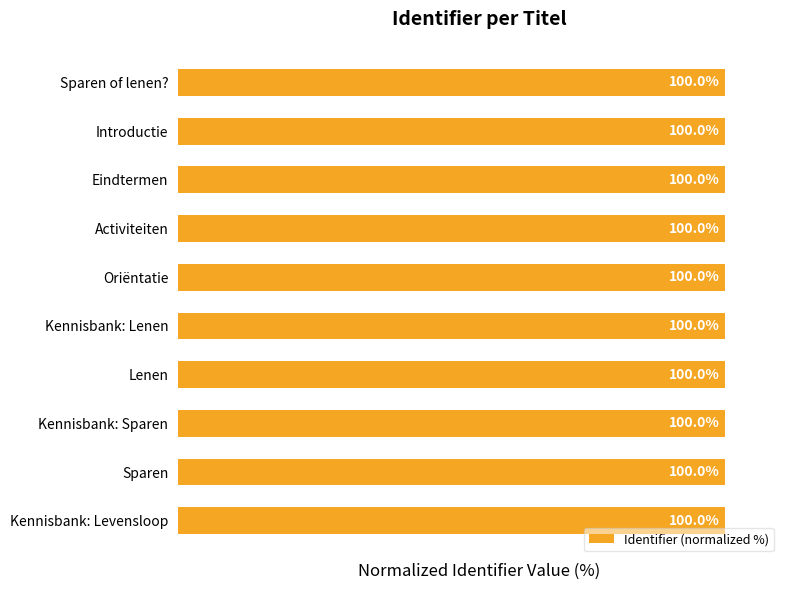

What is the greatest value displayed?

100.0